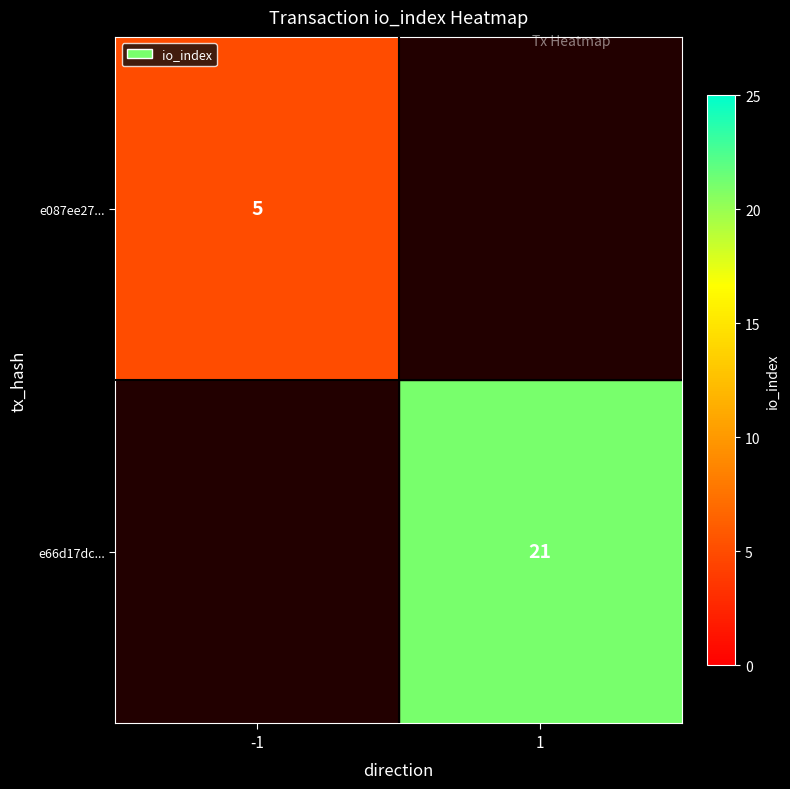

True or false: e66d17dc... has a value of 31 at 1.

False